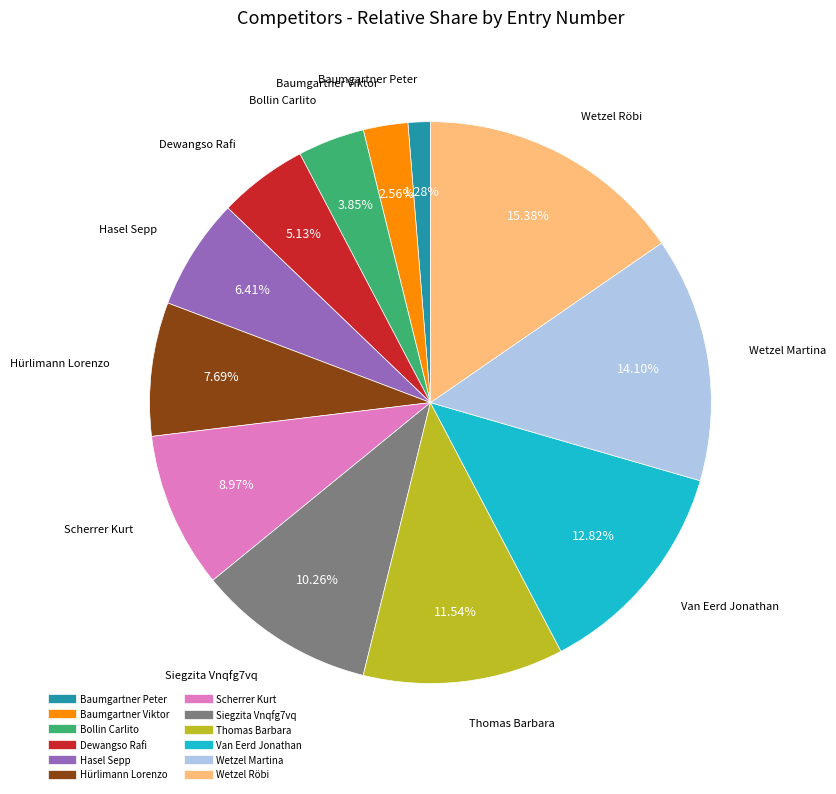

To the nearest percent, what is the combined percentage of Van Eerd Jonathan and Siegzita Vnqfg7vq?

23%